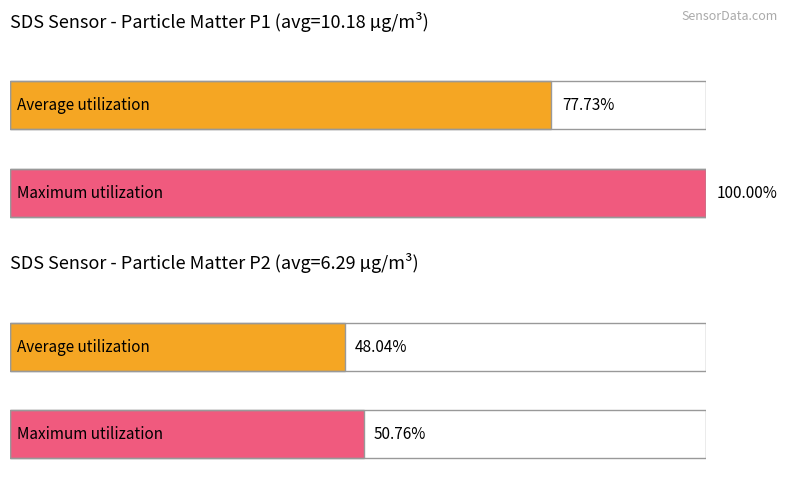

Does the chart contain any negative values?

No